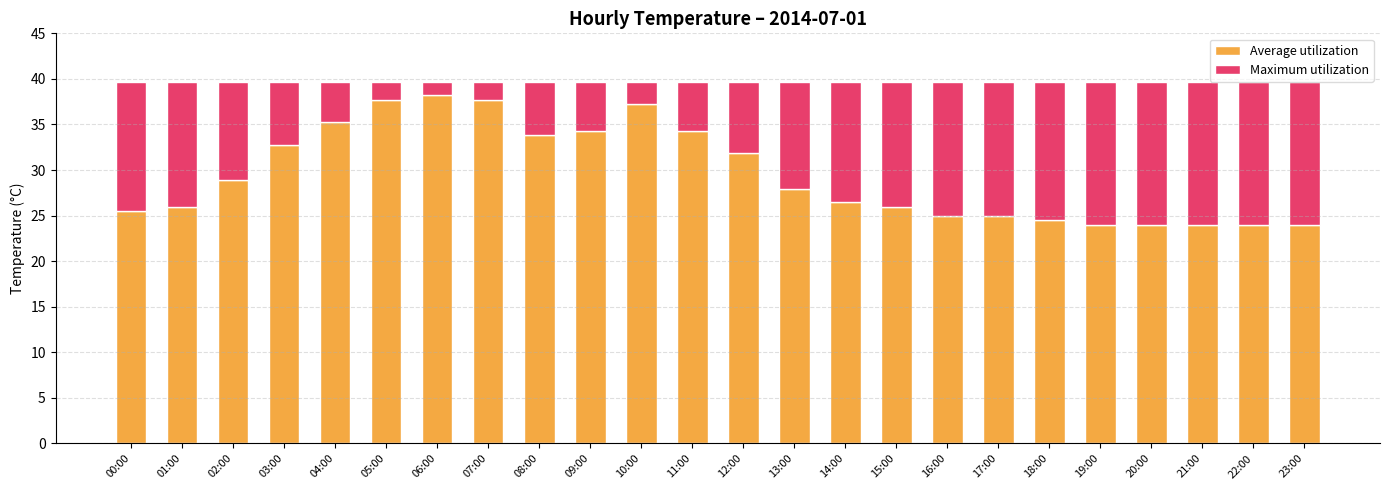

What is the maximum value for Average utilization?

38.2